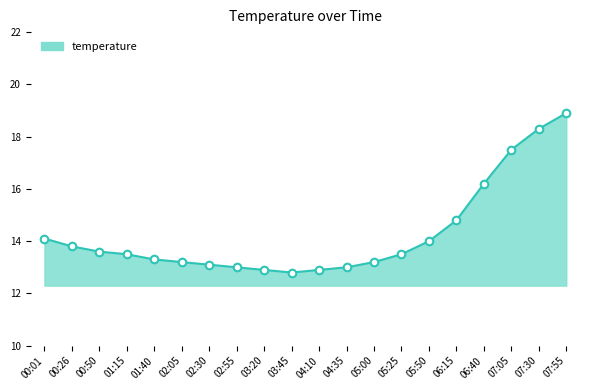

Which series contains the lowest Y value?

temperature_line